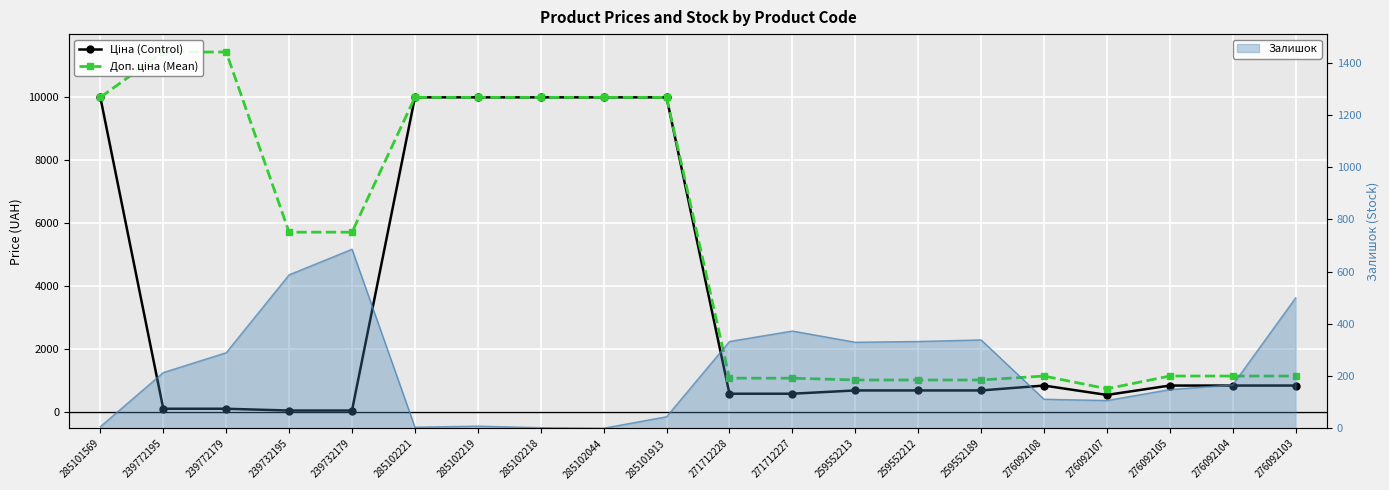

How many interior local valleys does the Ціна (Control) series have?

1